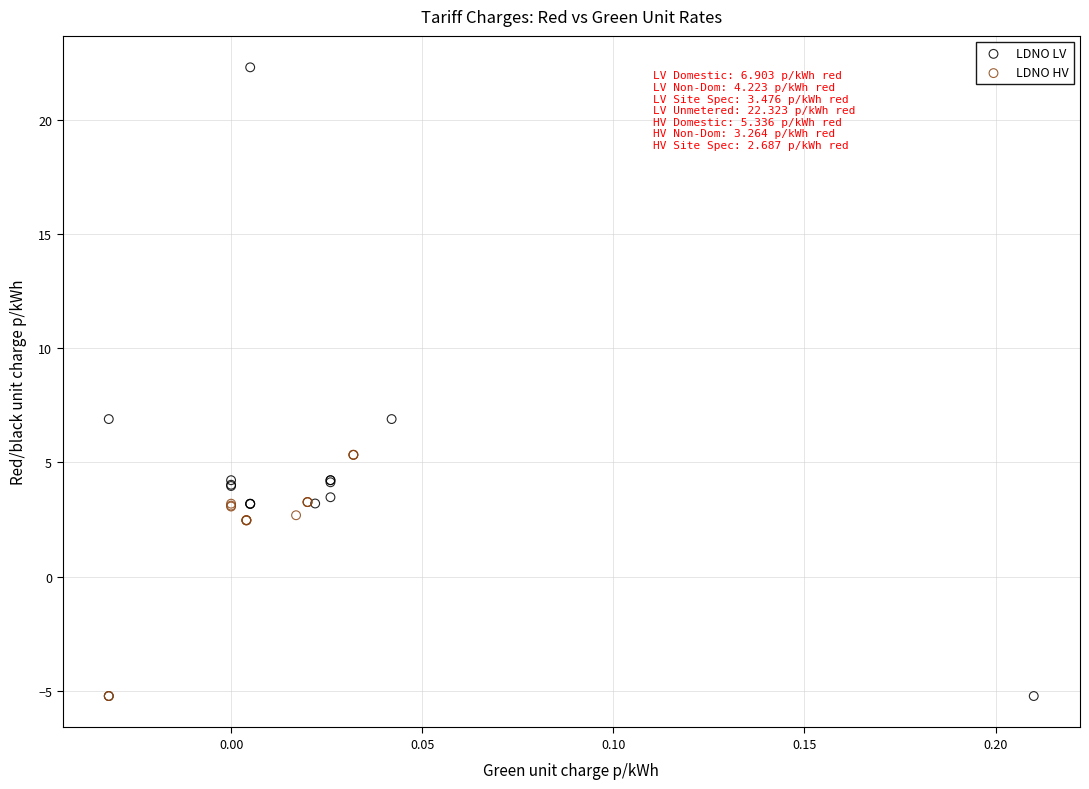

Which series has the largest Y range (max minus min)?

LDNO LV